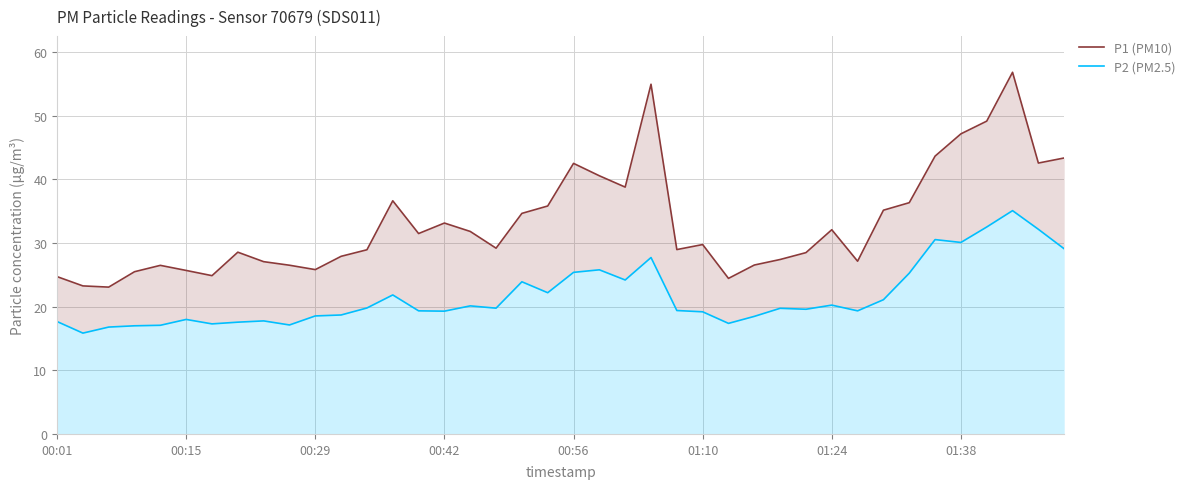

What is the total value across all series at 14?

50.9